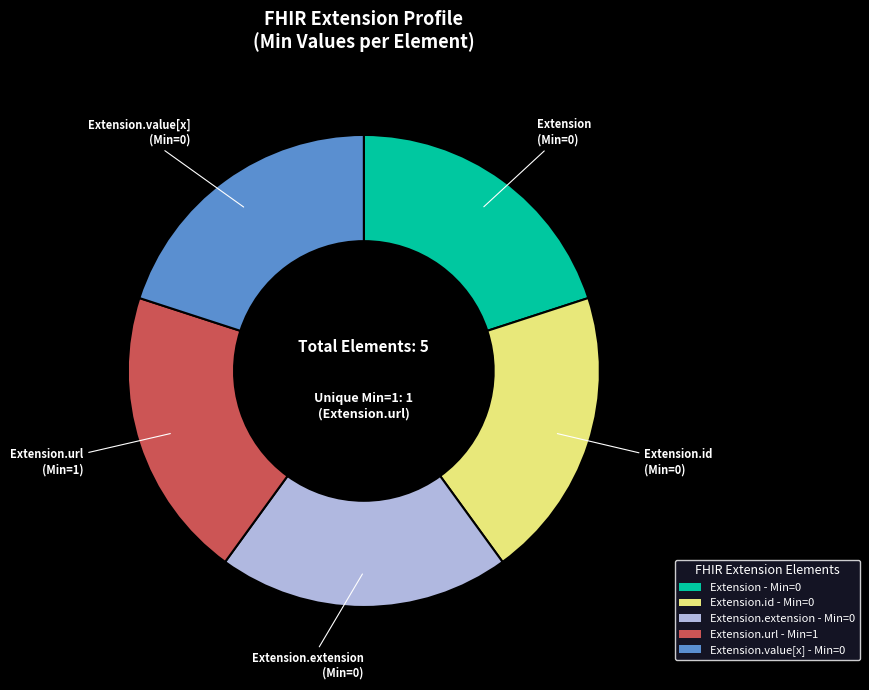

Count the number of slices in the pie.

5